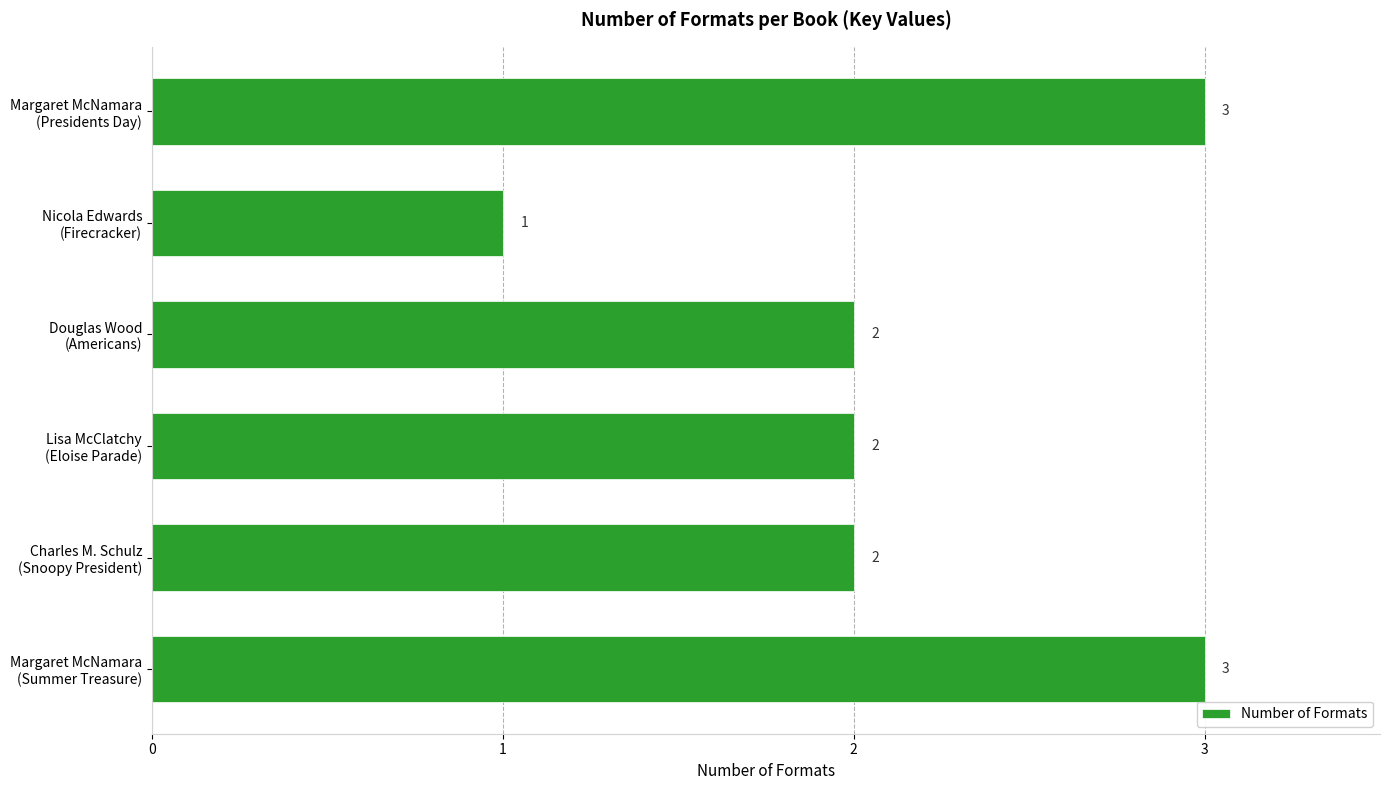

What is the average value?

2